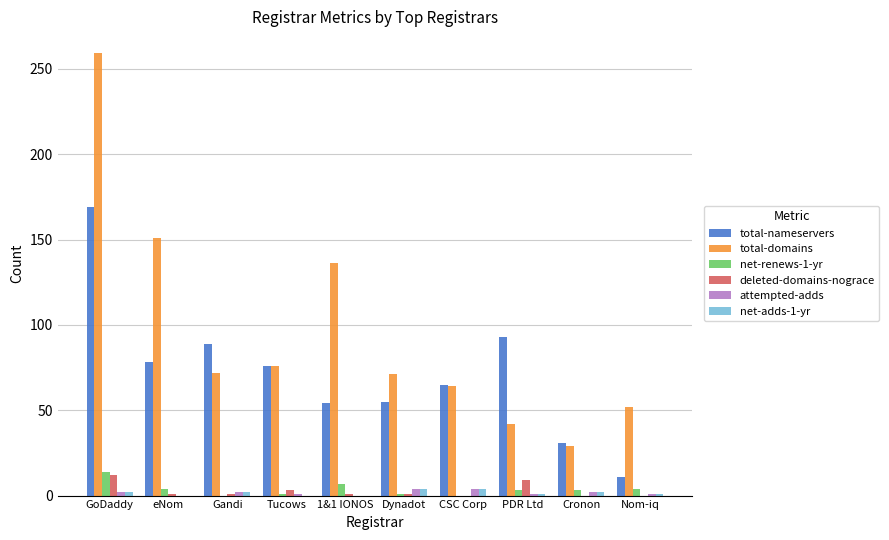

What are all the series names shown in the legend?

total-nameservers, total-domains, net-renews-1-yr, deleted-domains-nograce, attempted-adds, net-adds-1-yr